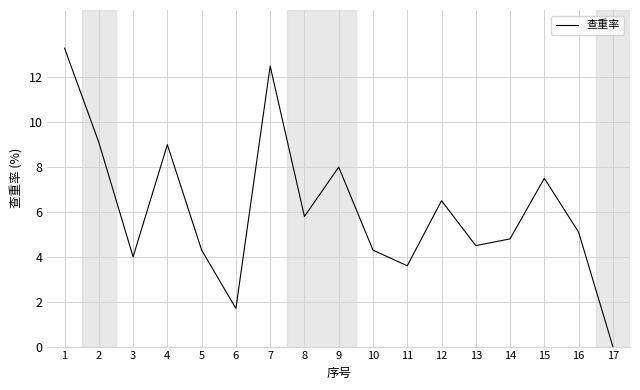

The value at 1 is 18.0. True or false?

False